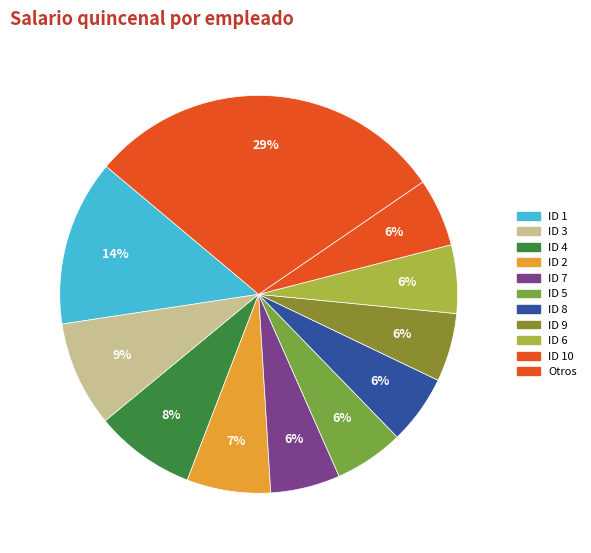

Does any single category account for the majority?

No